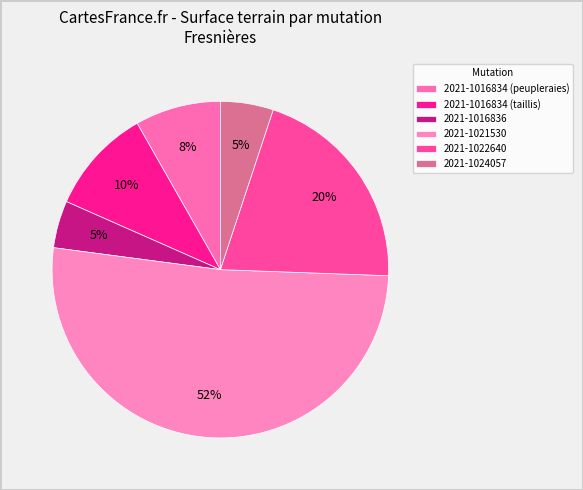

Count the number of slices in the pie.

6